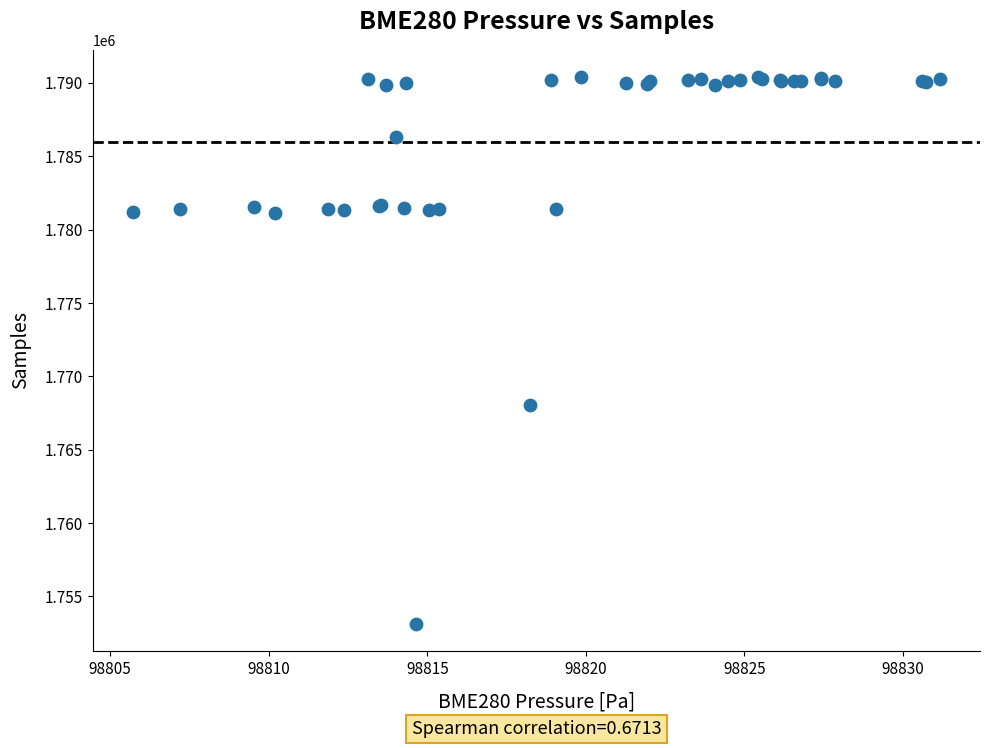

What Y value in the scatter plot is closest to 1771774?

1768065